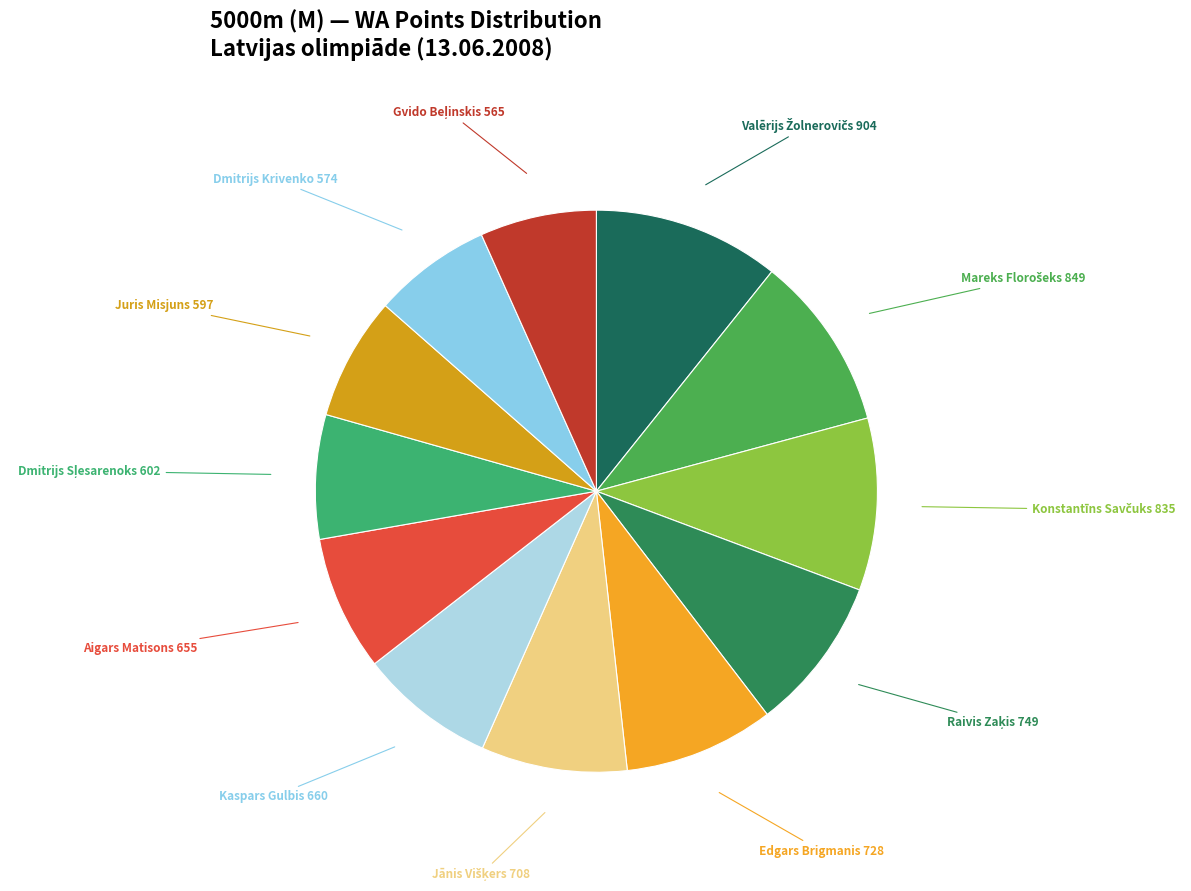

How many slices are in this pie chart?

12